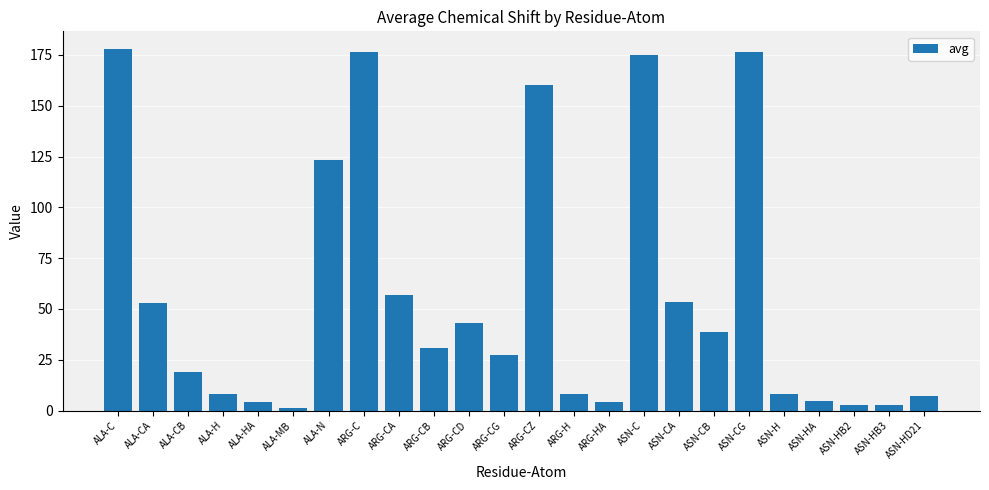

Is it true that the value at ASN-H is 8.4?

True